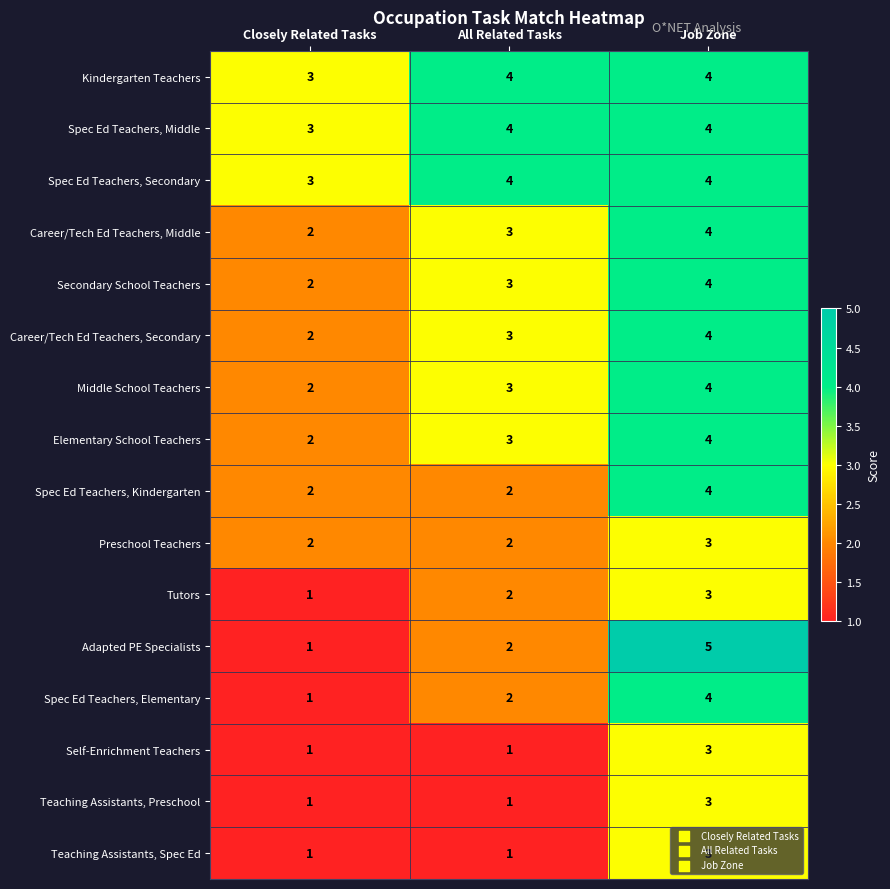

Count the number of data series in this chart.

16